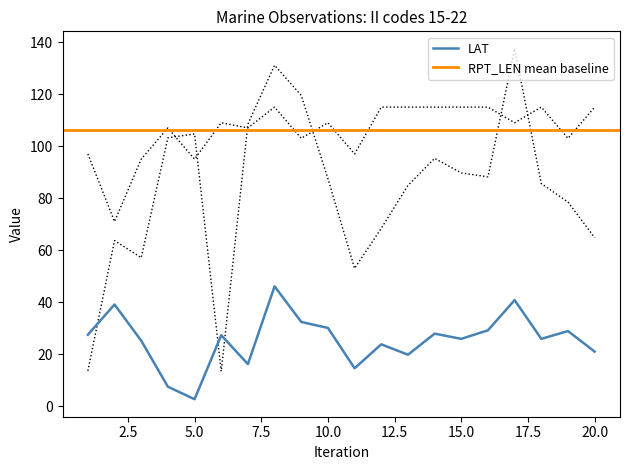

Reading right to left, what are all the values shown in this chart?

LAT: 21.0	28.9	25.9	40.8	29.2	25.9	27.9	19.8	23.8	14.6	30.1	32.4	46.1	16.2	27.3	2.7	7.5	25.2	39.1	27.5
LONG: 64.8	78.5	85.6	137.4	88.2	89.7	95.3	84.9	68.4	53.0	87.5	119.5	131.1	108.5	13.4	104.7	103.2	57.1	63.7	13.6
RPT_LEN: 115.0	103.0	115.0	109.0	115.0	115.0	115.0	115.0	115.0	97.0	109.0	103.0	115.0	107.0	109.0	95.0	107.0	95.0	71.0	97.0